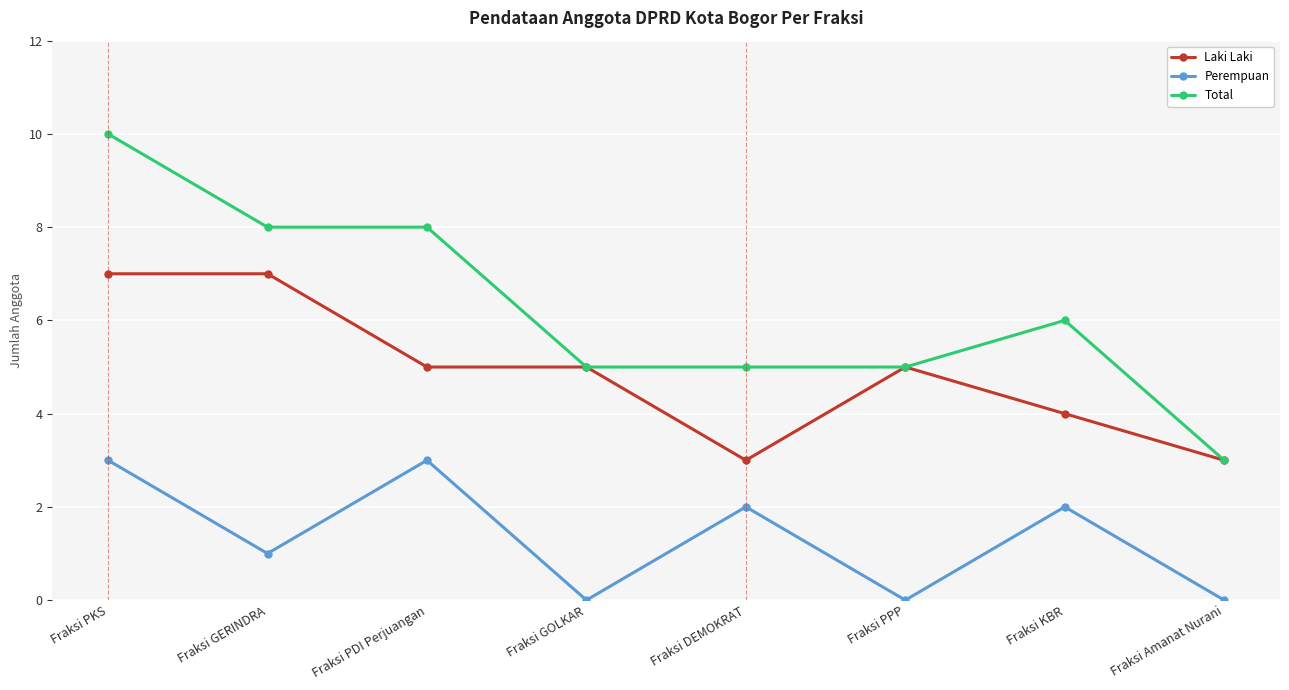

List the series in order of their overall mean, lowest first.

Perempuan, Laki Laki, Total